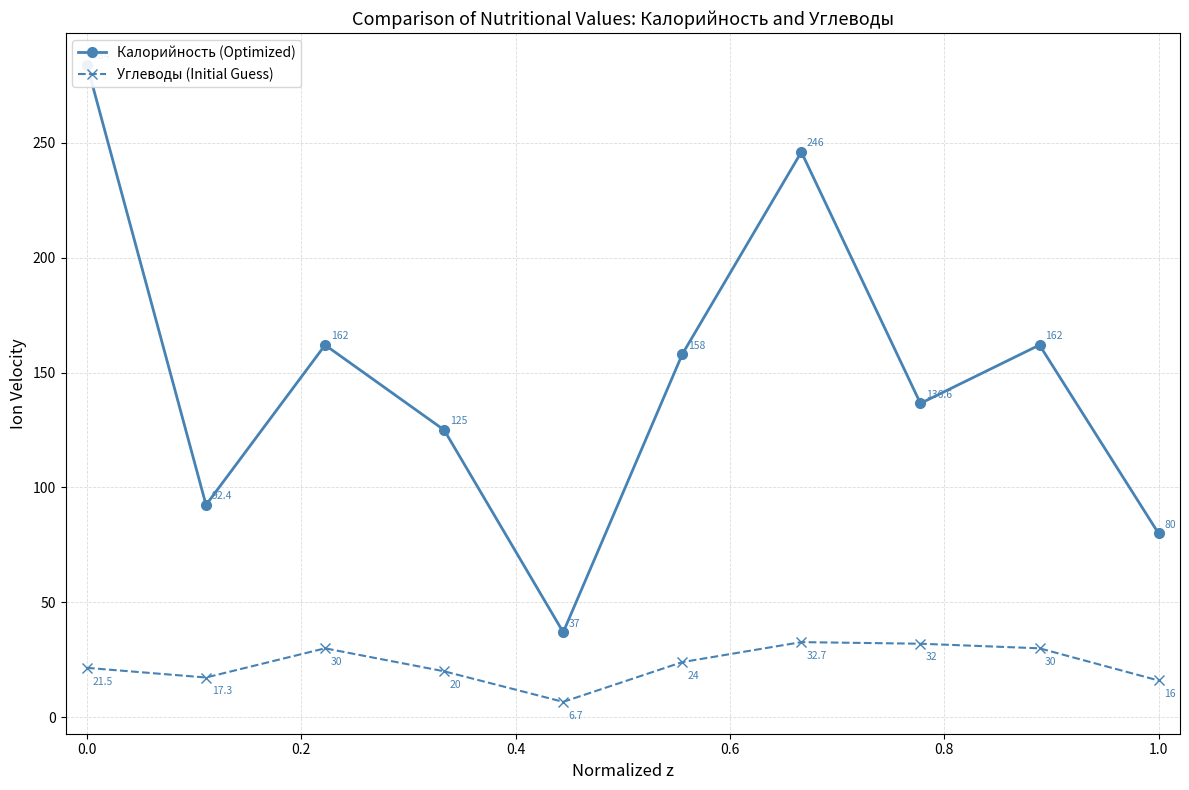

At how many categories does at least one series exceed 25?

10